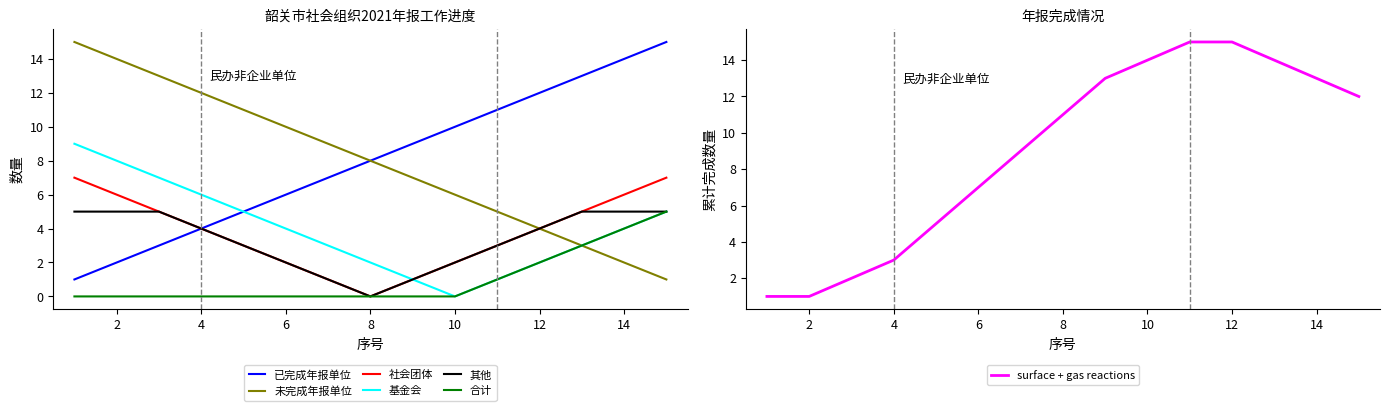

At which category is the sum across all series the highest?

1